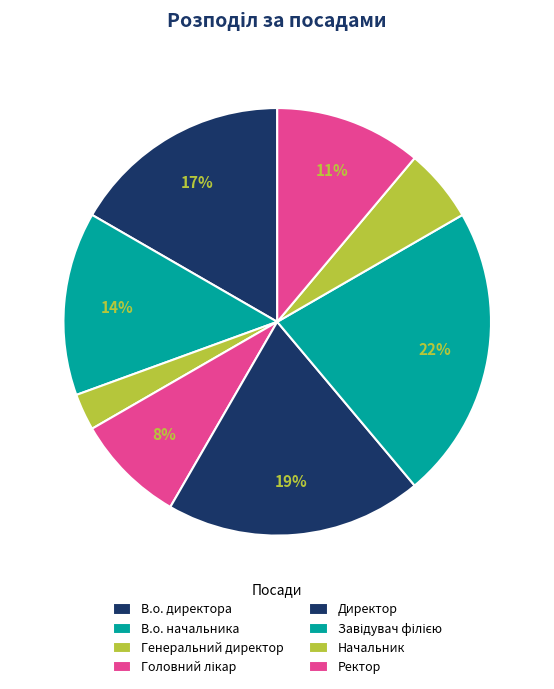

Which slice is the largest?

Завідувач філією